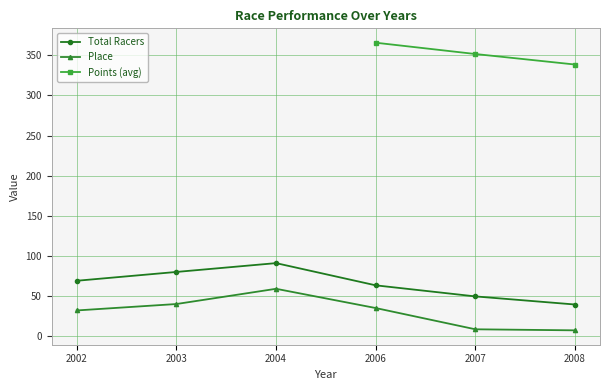

Between 2002 and 2007, which is larger?

2002